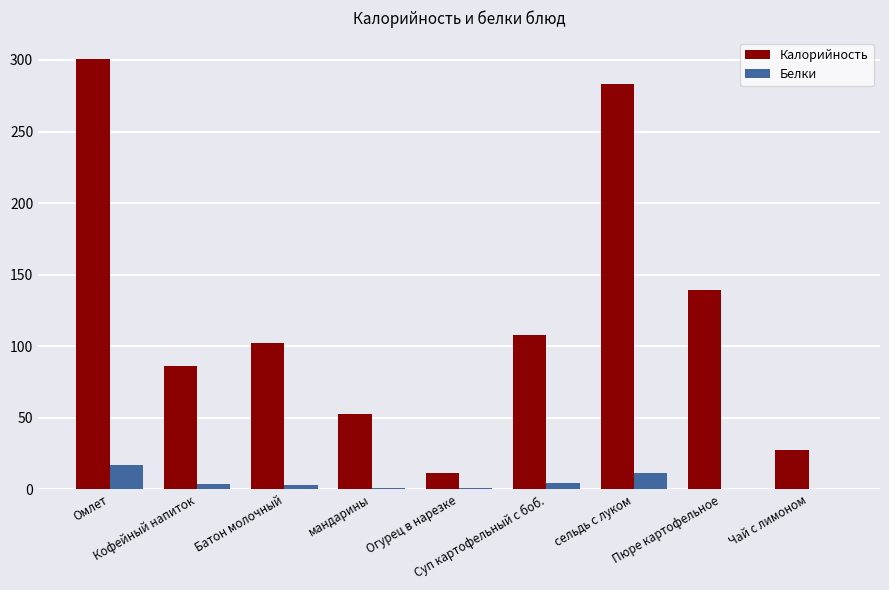

What is the maximum value shown in the chart?

300.6